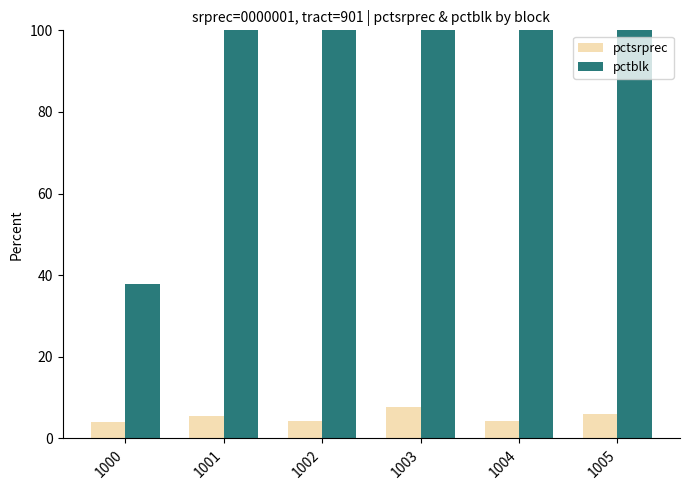

What is the difference between the highest and lowest values at 1003?

92.3